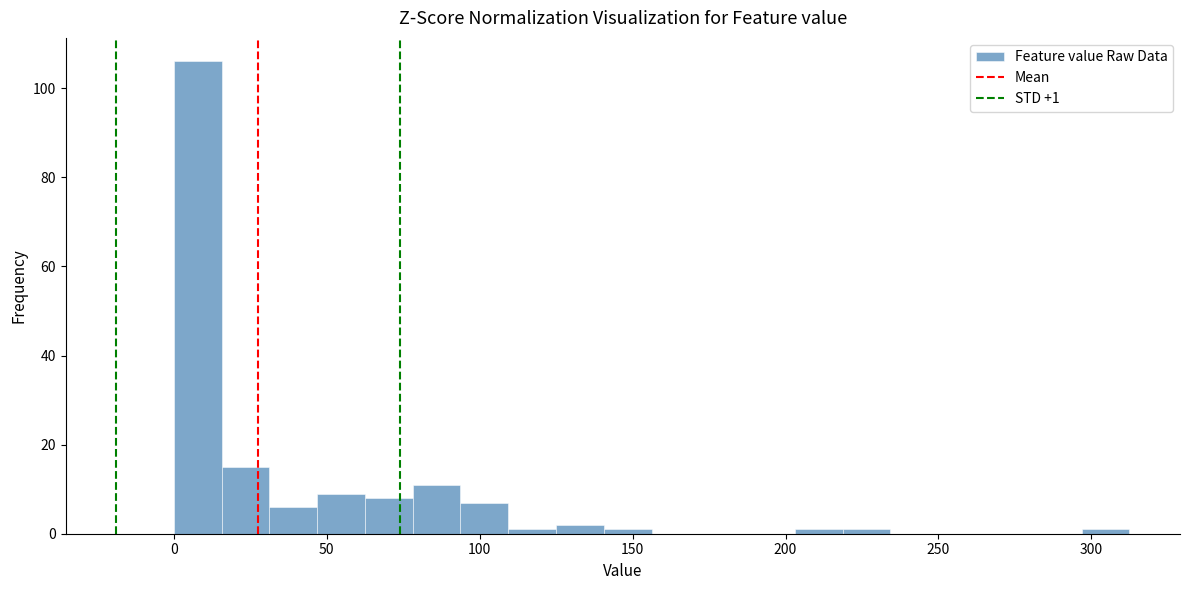

Read against the x-axis, roughly where is the centre of the tallest bar?

10